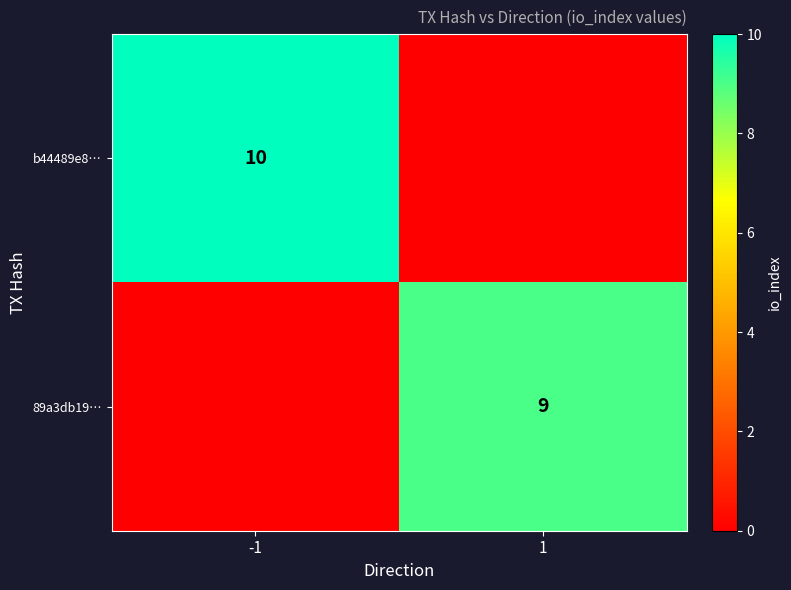

At which category is the sum across all series the highest?

-1